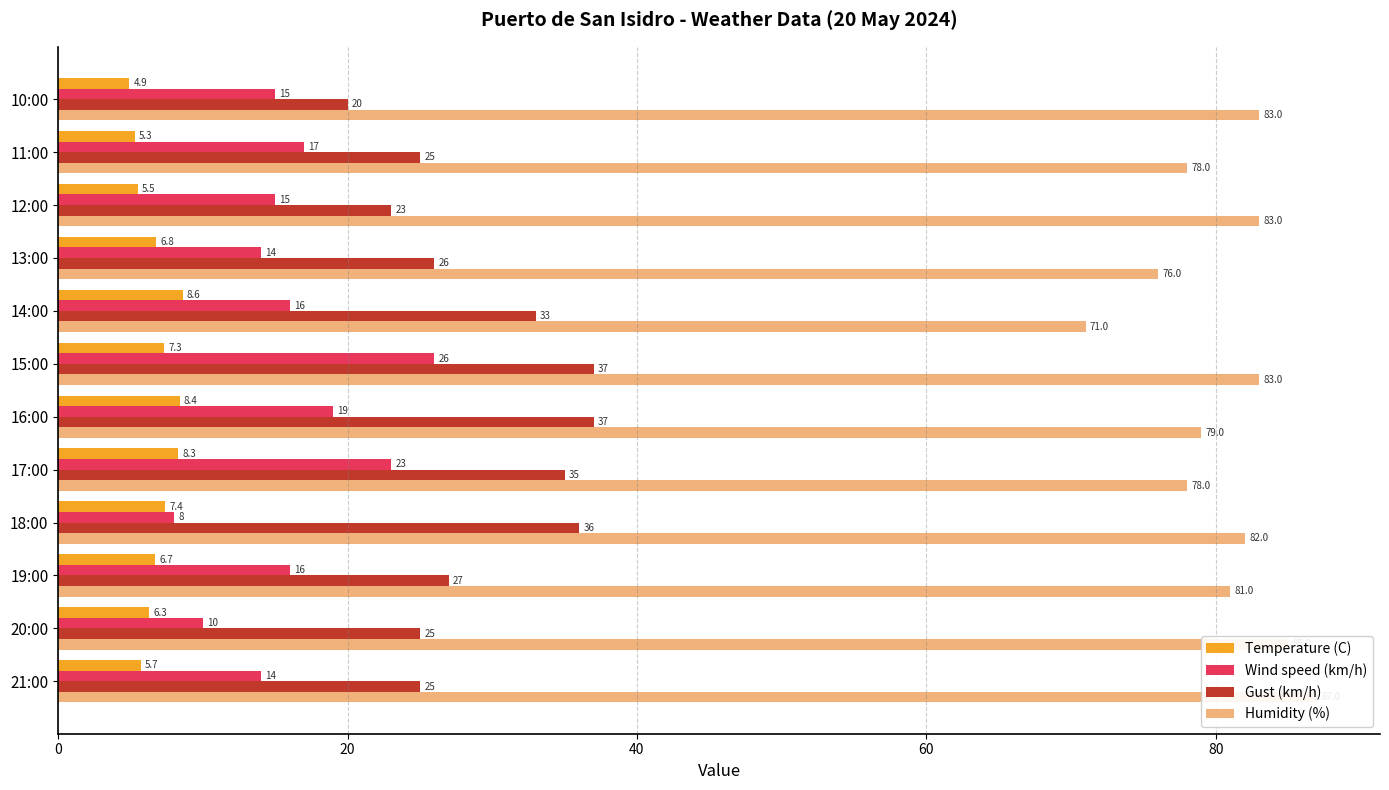

How many bars are there in total?

48